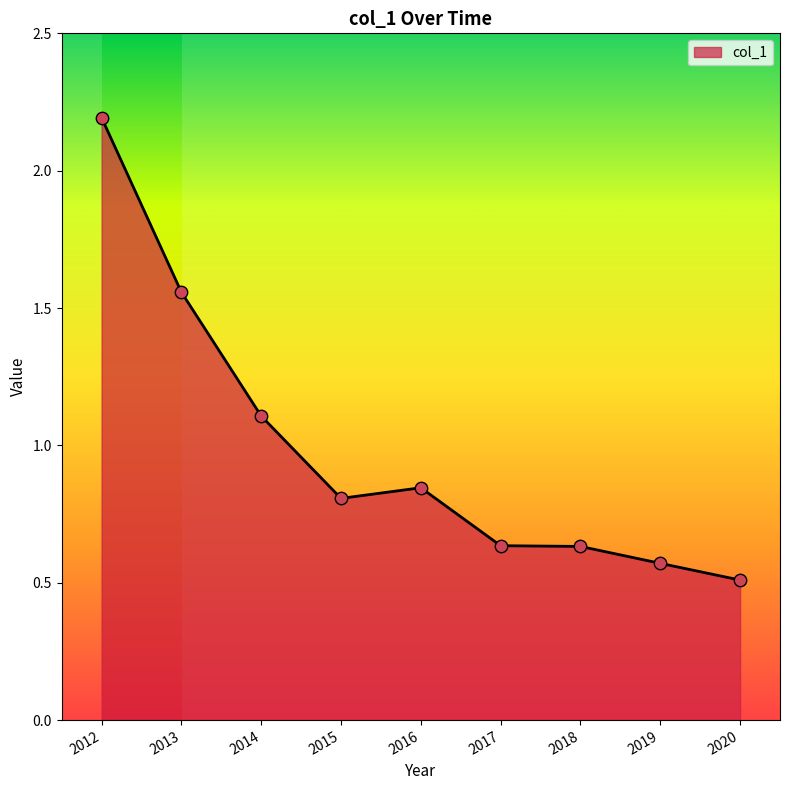

Approximately how many times larger is the value at 2015 compared to 2013?

0.5